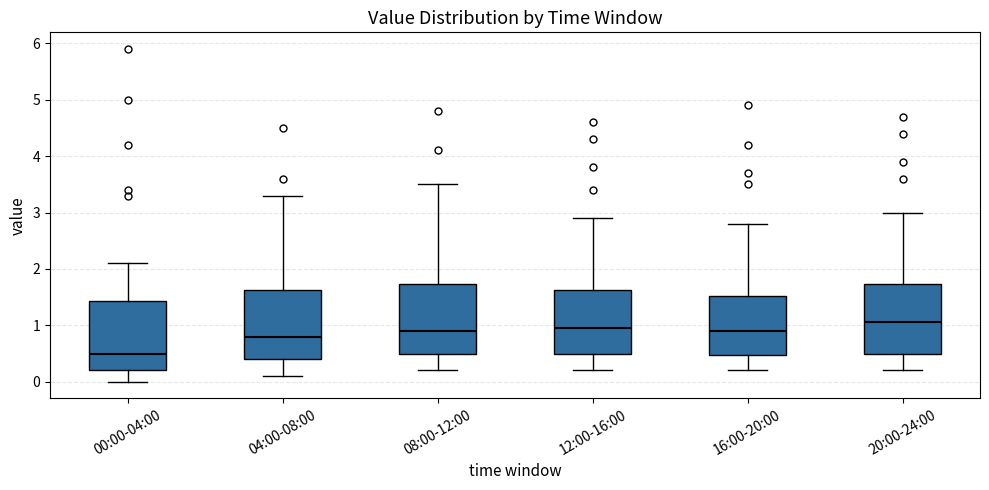

Where is the upper edge of the box for 12:00-16:00 on the y-axis? The values are not printed on the chart, so give them approximately, as read against the axis.

1.6